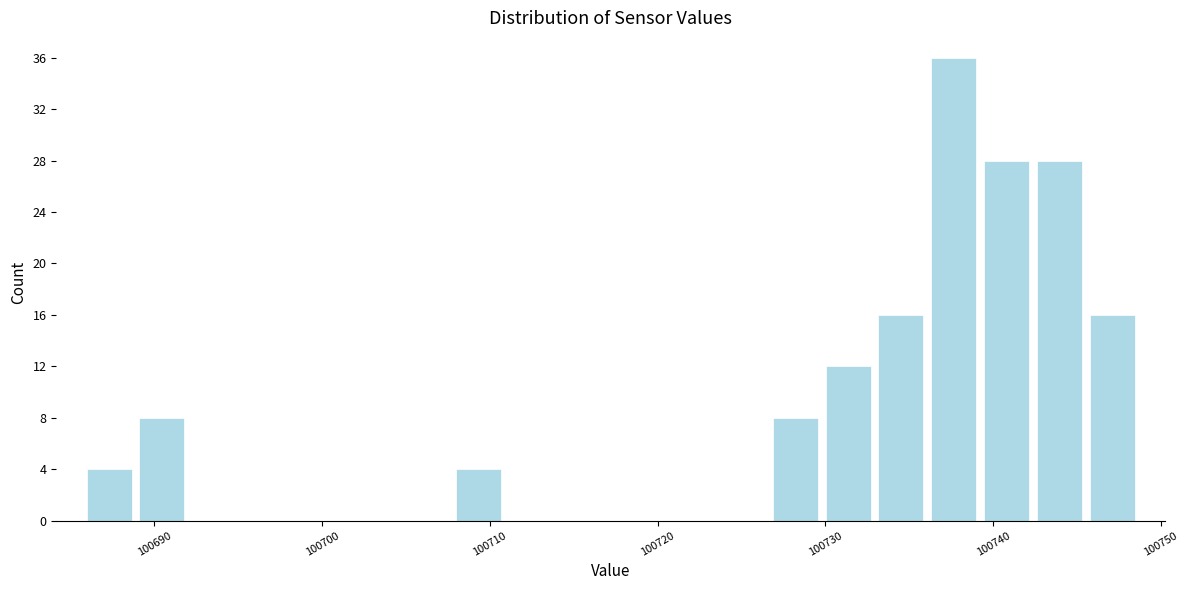

Around what value on the x-axis is the tallest bar? Give the approximate position of its centre, as read against the axis.

100738